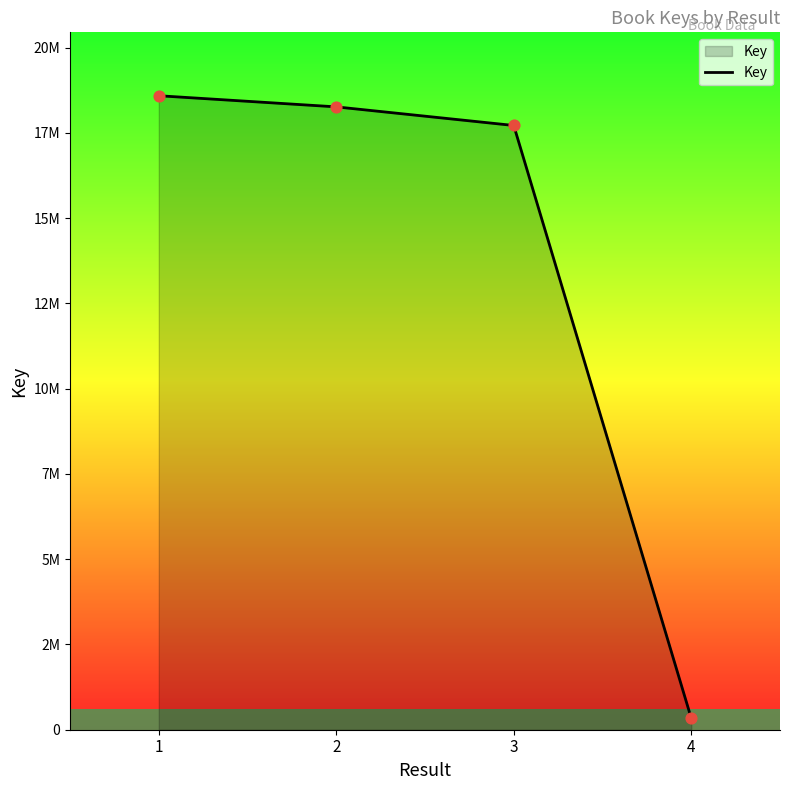

Which has a higher value, 1 or 4?

1